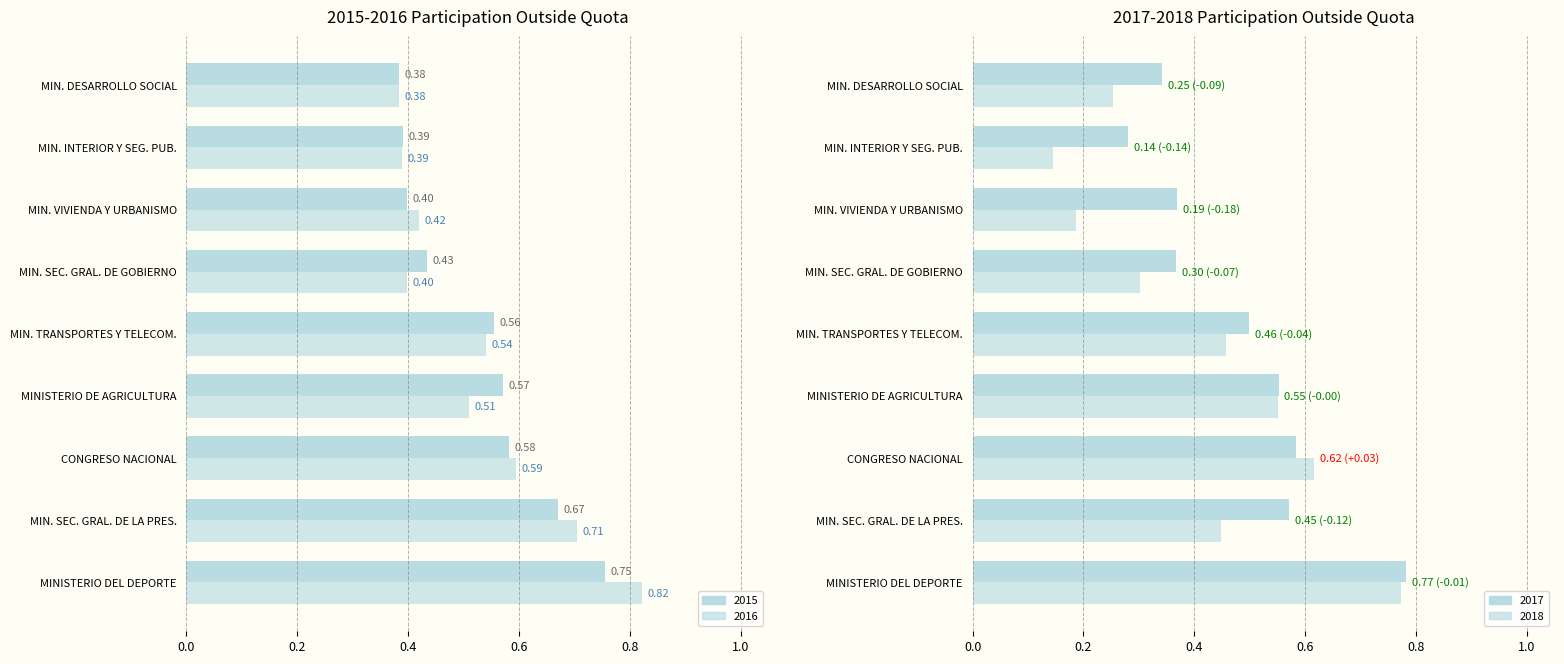

The 2017 series shows 0.5 at 4. True or false?

True